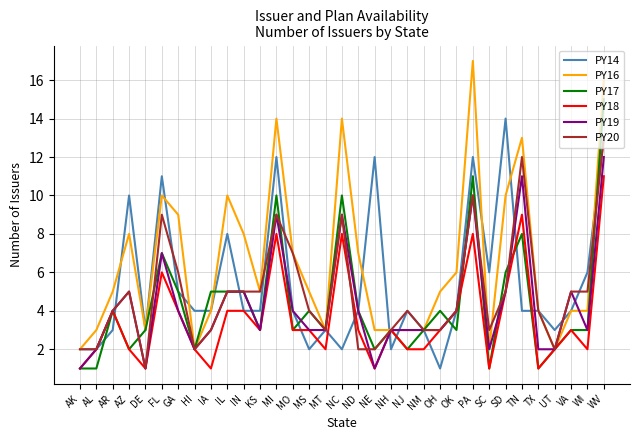

Where is PY17 nearest to the value 8?

TN